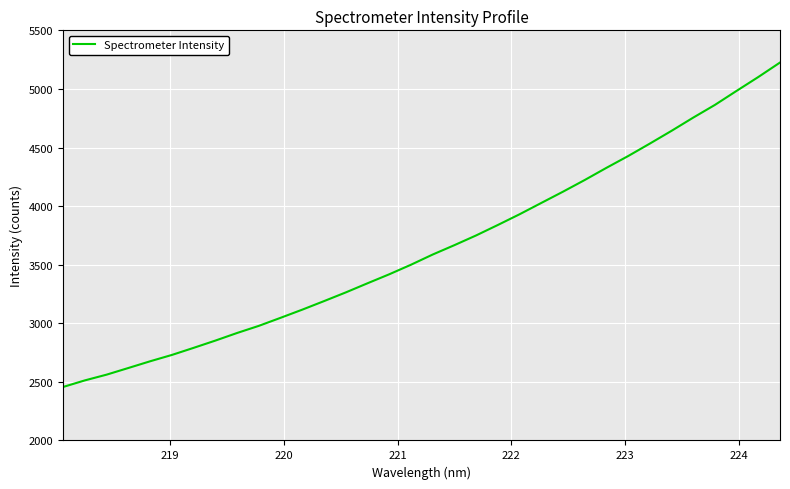

What is the minimum value shown in the chart?

2456.7